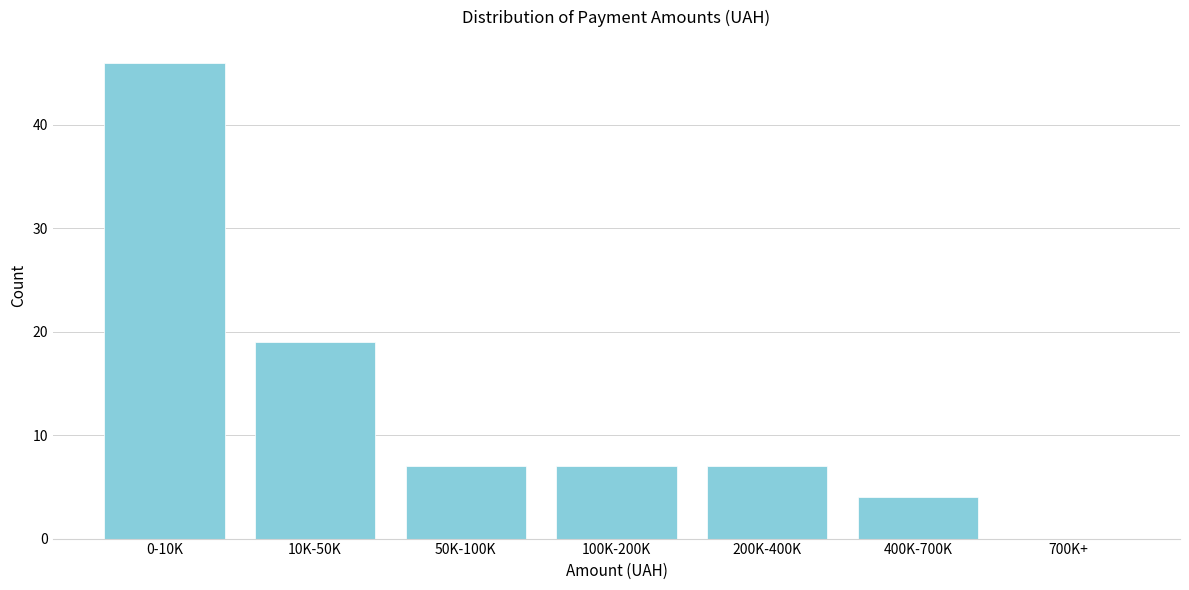

Reading left to right, extract all data points from this chart.

0-10K=46	10K-50K=19	50K-100K=7	100K-200K=7	200K-400K=7	400K-700K=4	700K+=0